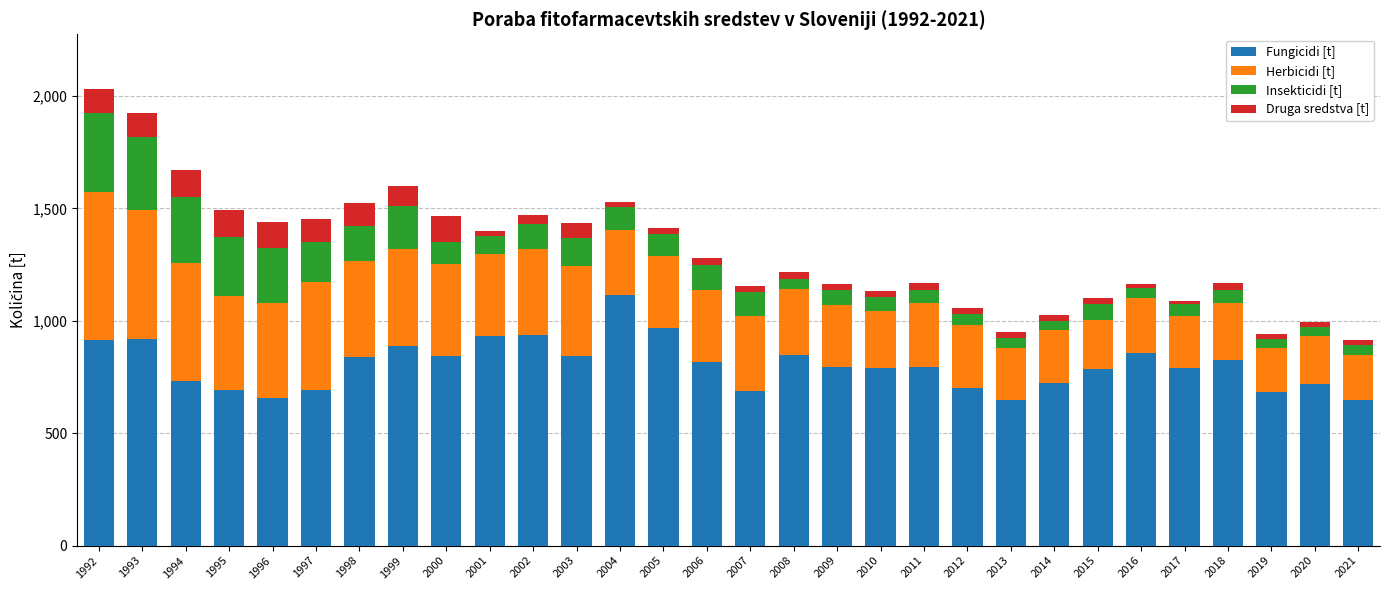

At which label does Fungicidi [t] reach its peak?

2004